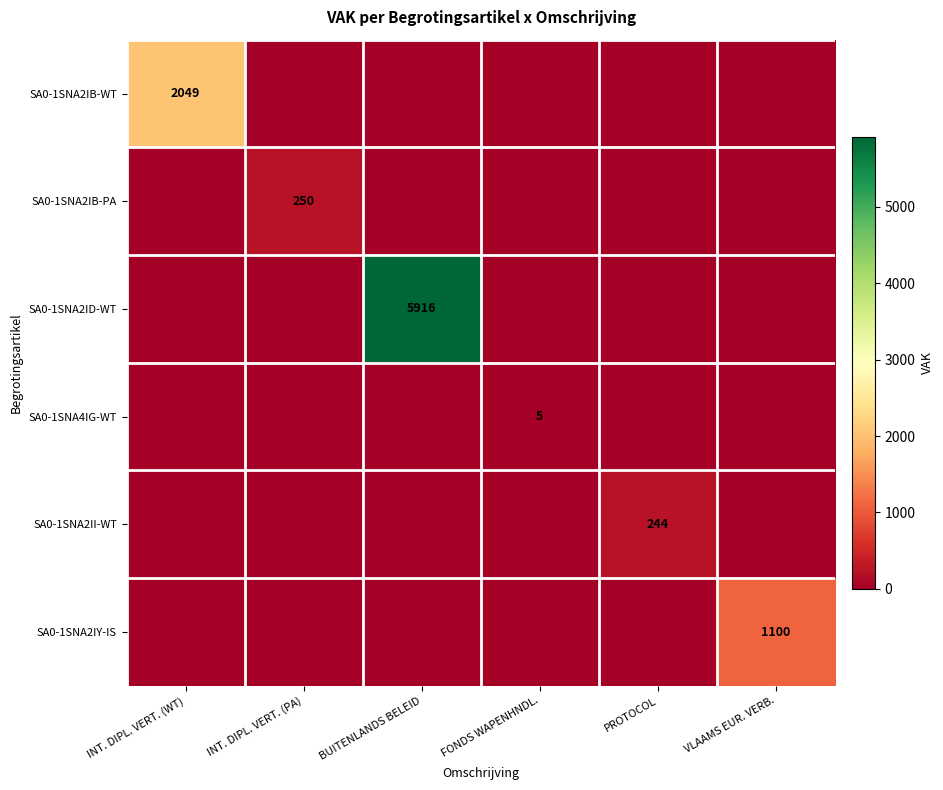

What is the spread (max minus min) of values at PROTOCOL?

244